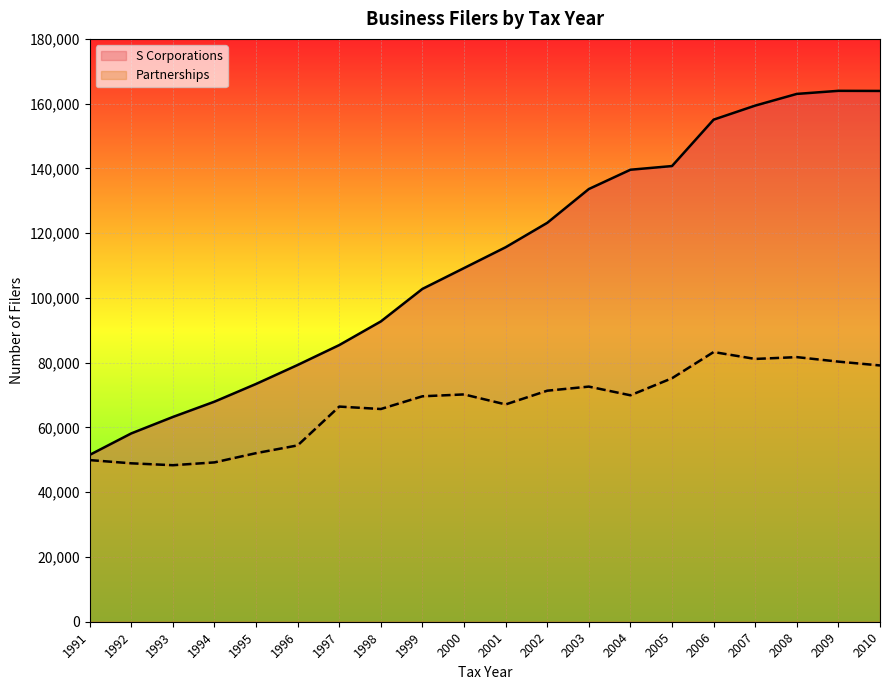

What is the difference between the maximum and minimum values in the Partnerships series?

34952